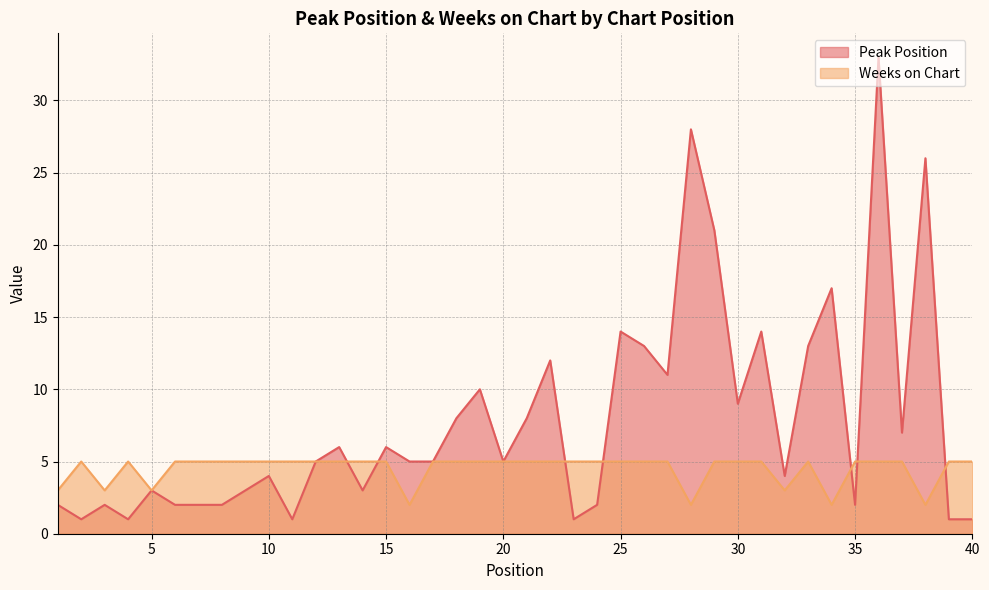

List the series in order of their overall mean, highest first.

Peak Position, Weeks on Chart